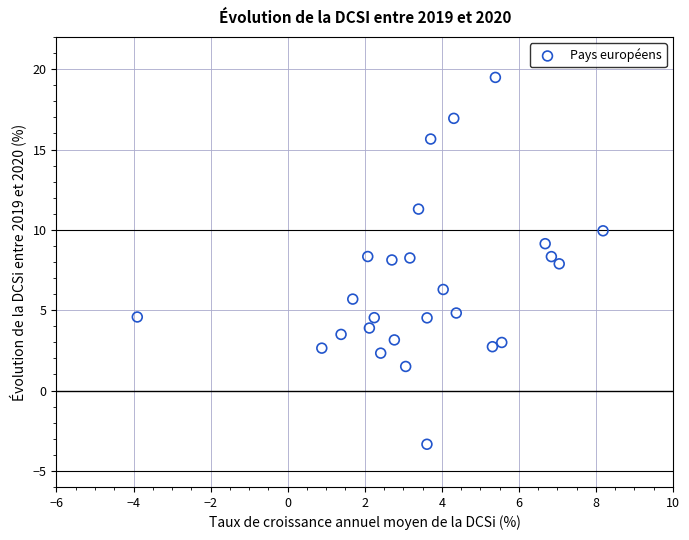

What is the range of Y values (max minus min)?

22.8